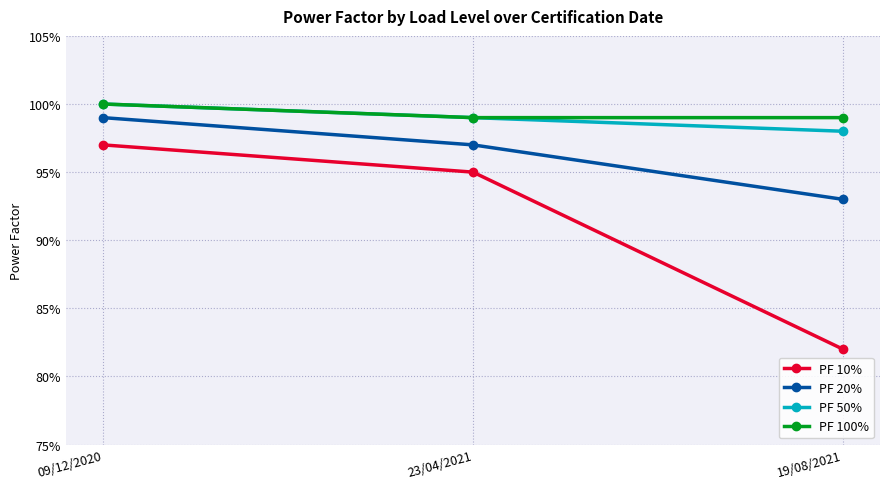

At which category is the sum across all series the highest?

09/12/2020